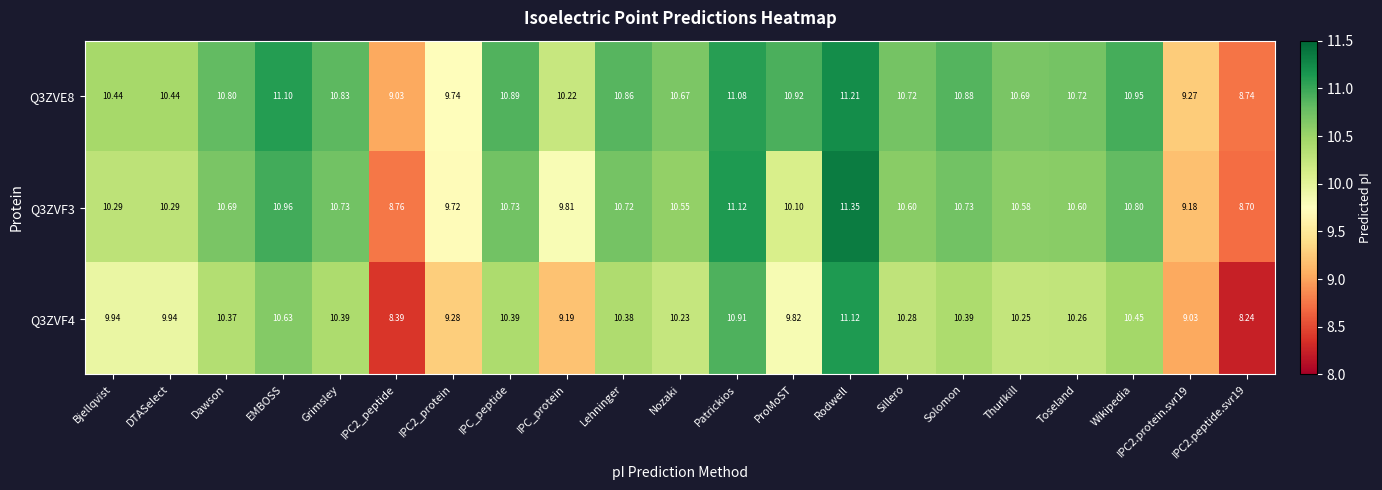

At which label does Q3ZVF4 reach its peak?

Rodwell